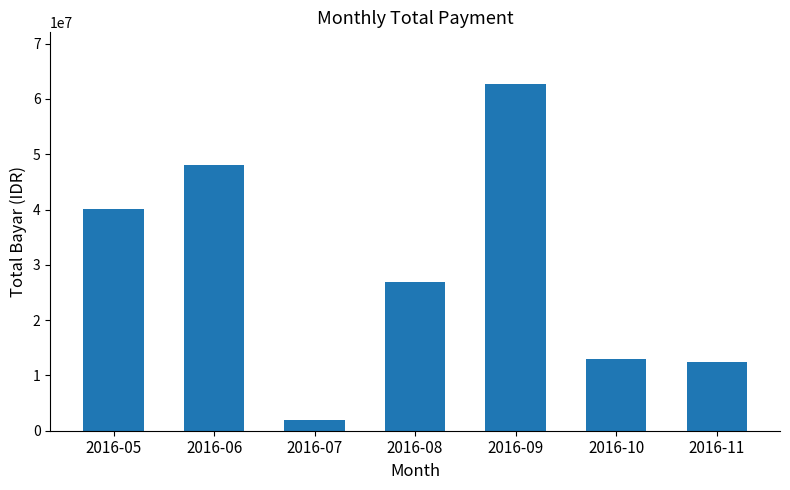

Reading right to left, list all the values displayed in this chart.

12517374	12937625	62658300	26814189	1887200	48066576	40080933